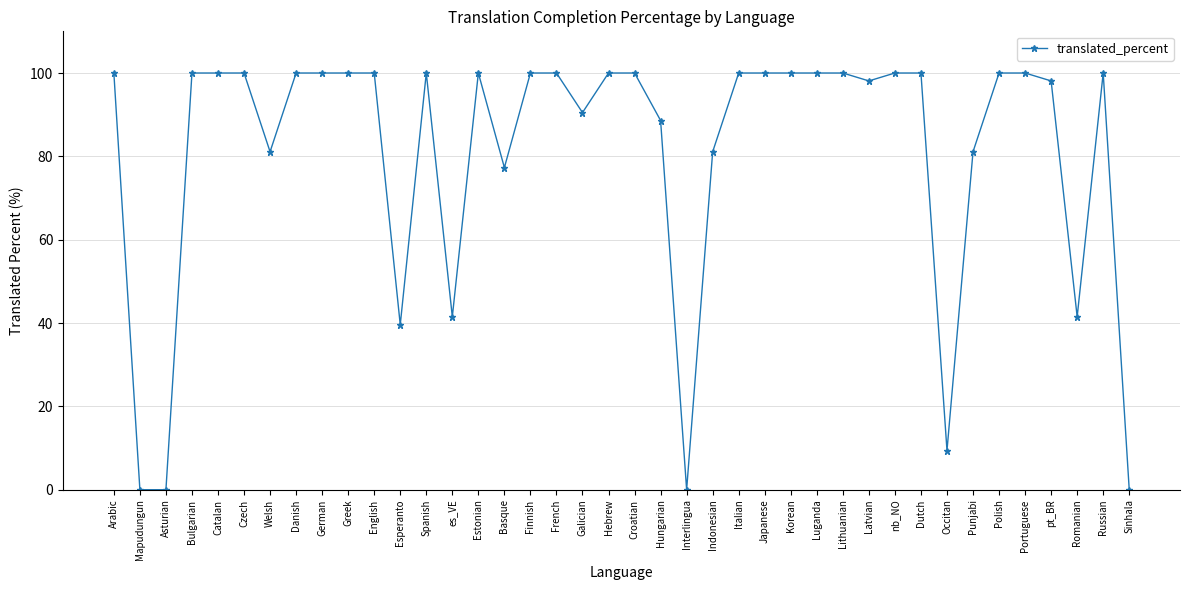

Is it true that the value at Danish is 167.0?

False